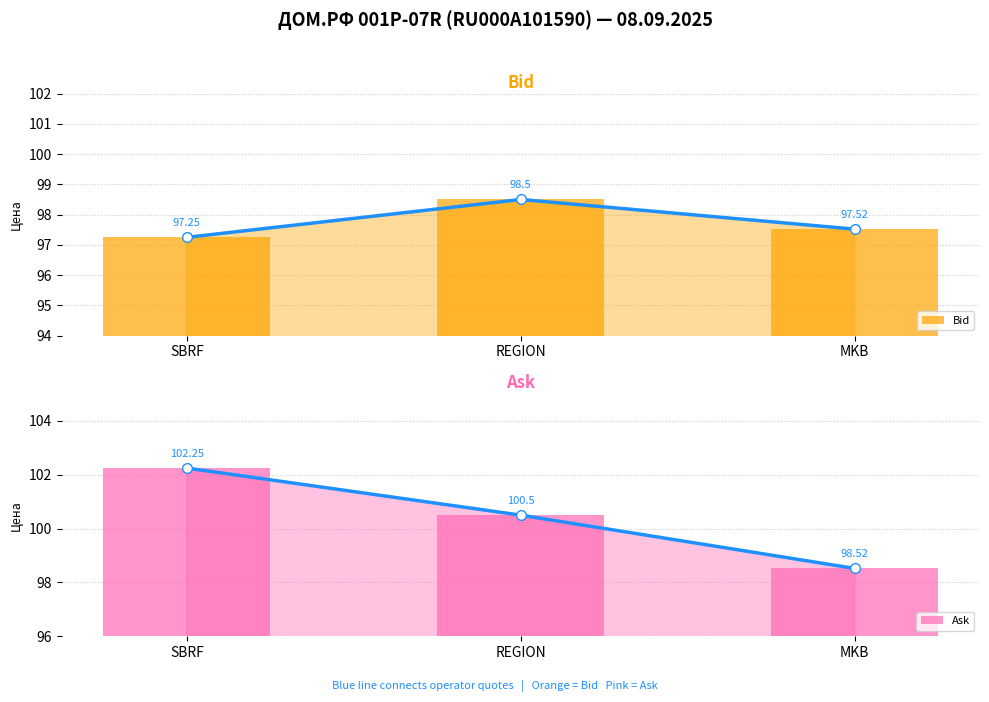

What is the value of the Ask bar at the 1st from the left?

102.2